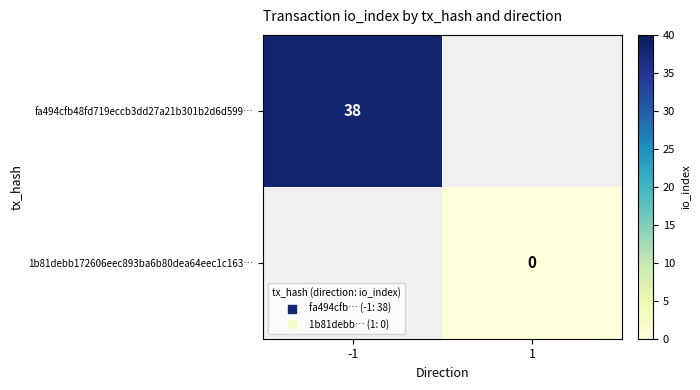

At which label is fa494cfb48fd719eccb3dd27a21b301b2d6d599… closest to 38?

-1